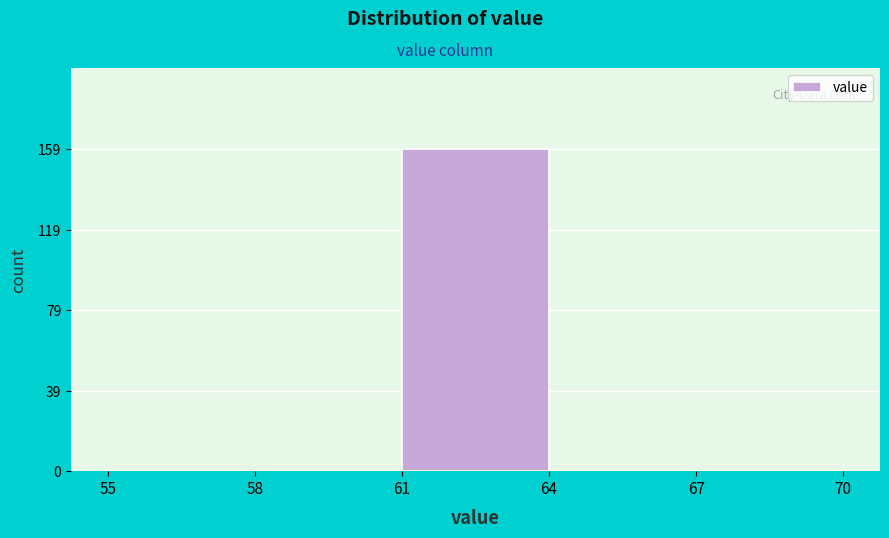

Which range on the x-axis has the tallest bar?

61 to 64